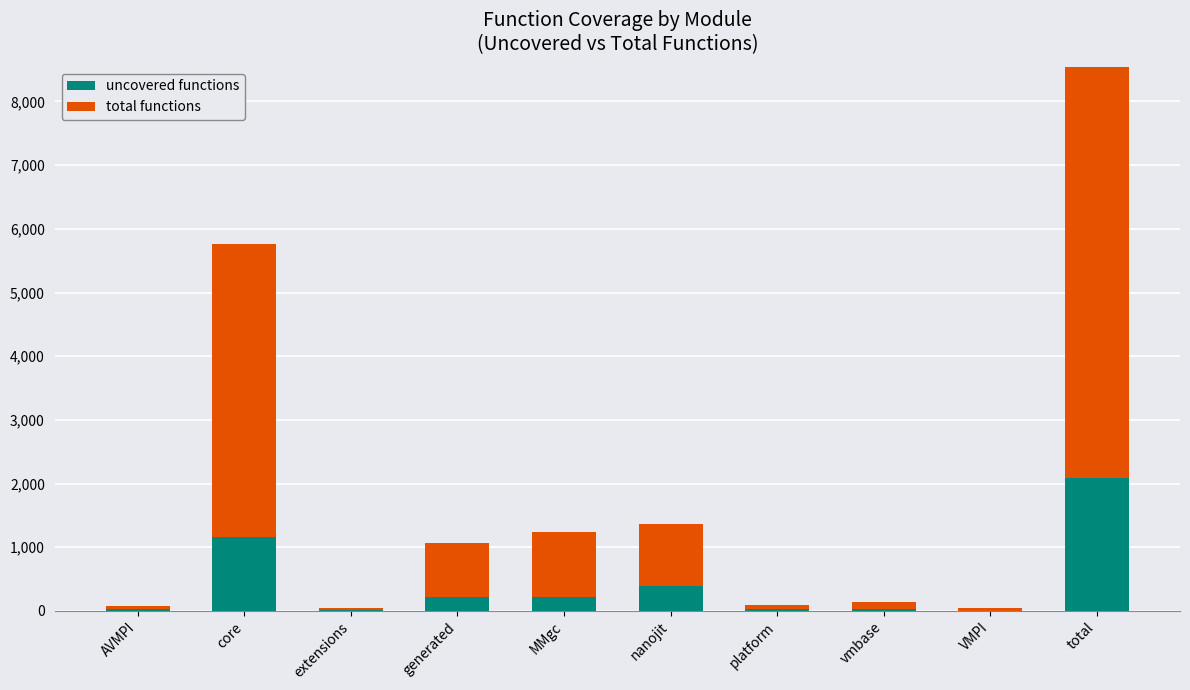

Which category has the highest value in the total functions series?

total